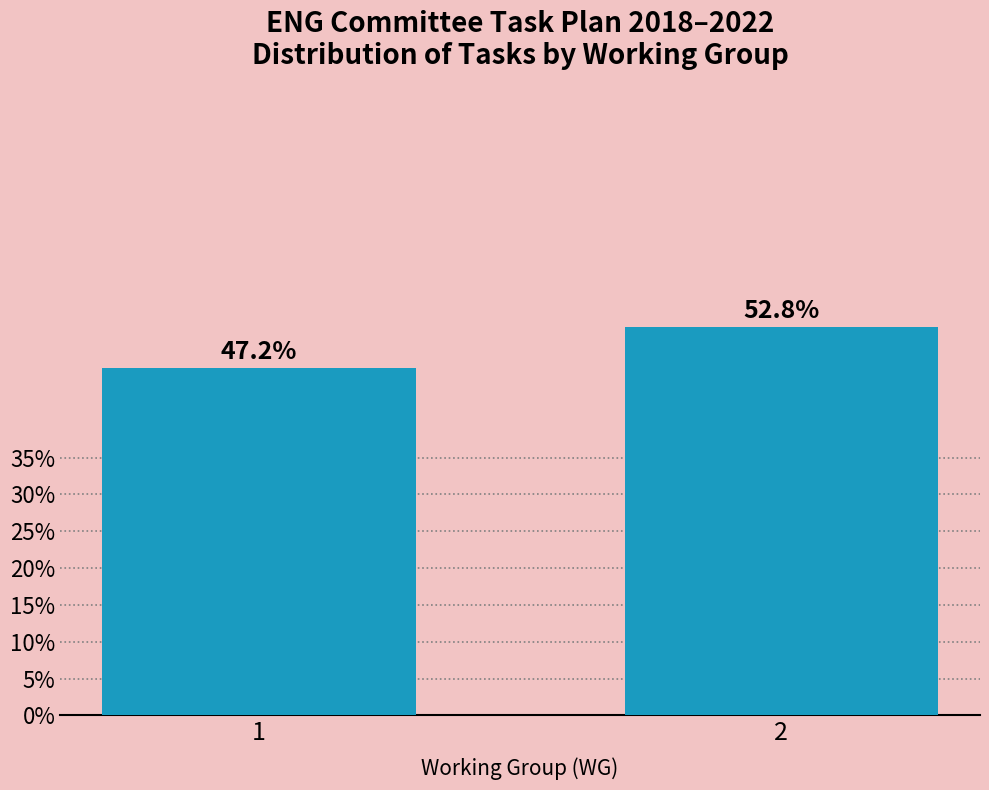

Reading right to left, extract all data points from this chart.

52.8	47.2